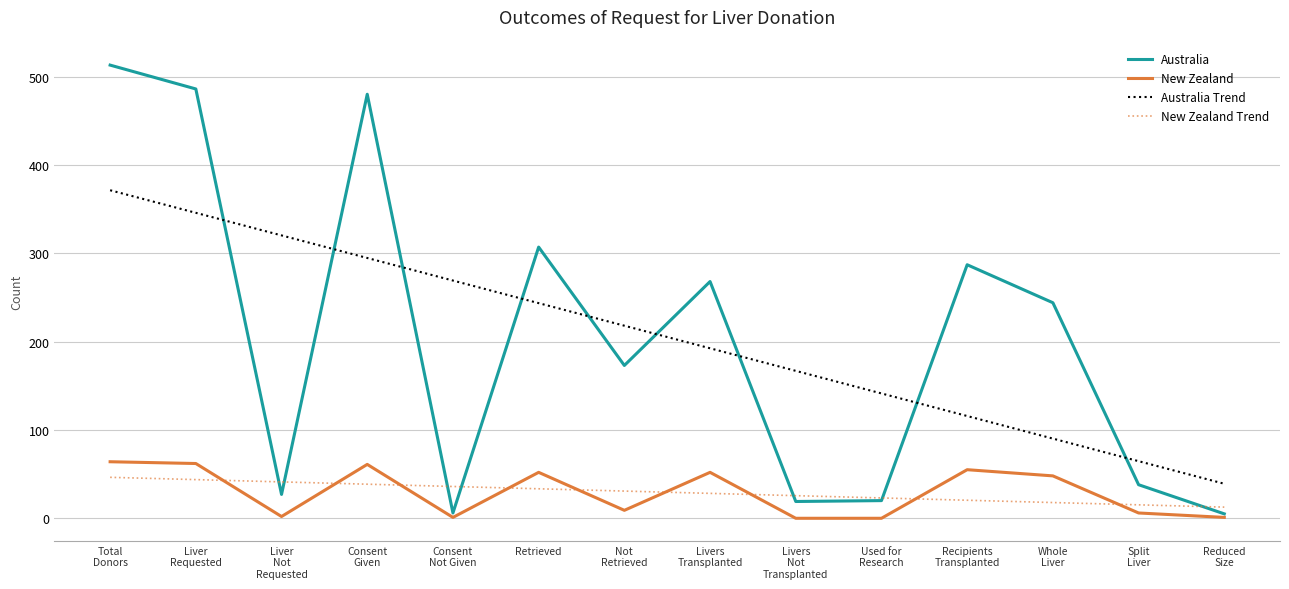

Which series has the widest spread of values?

Australia